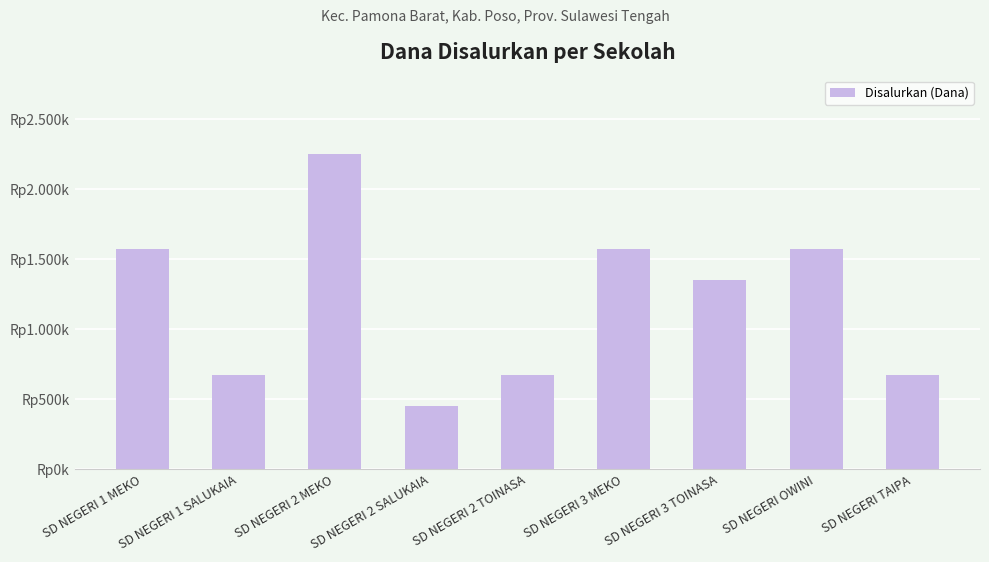

Are the bars horizontal?

No